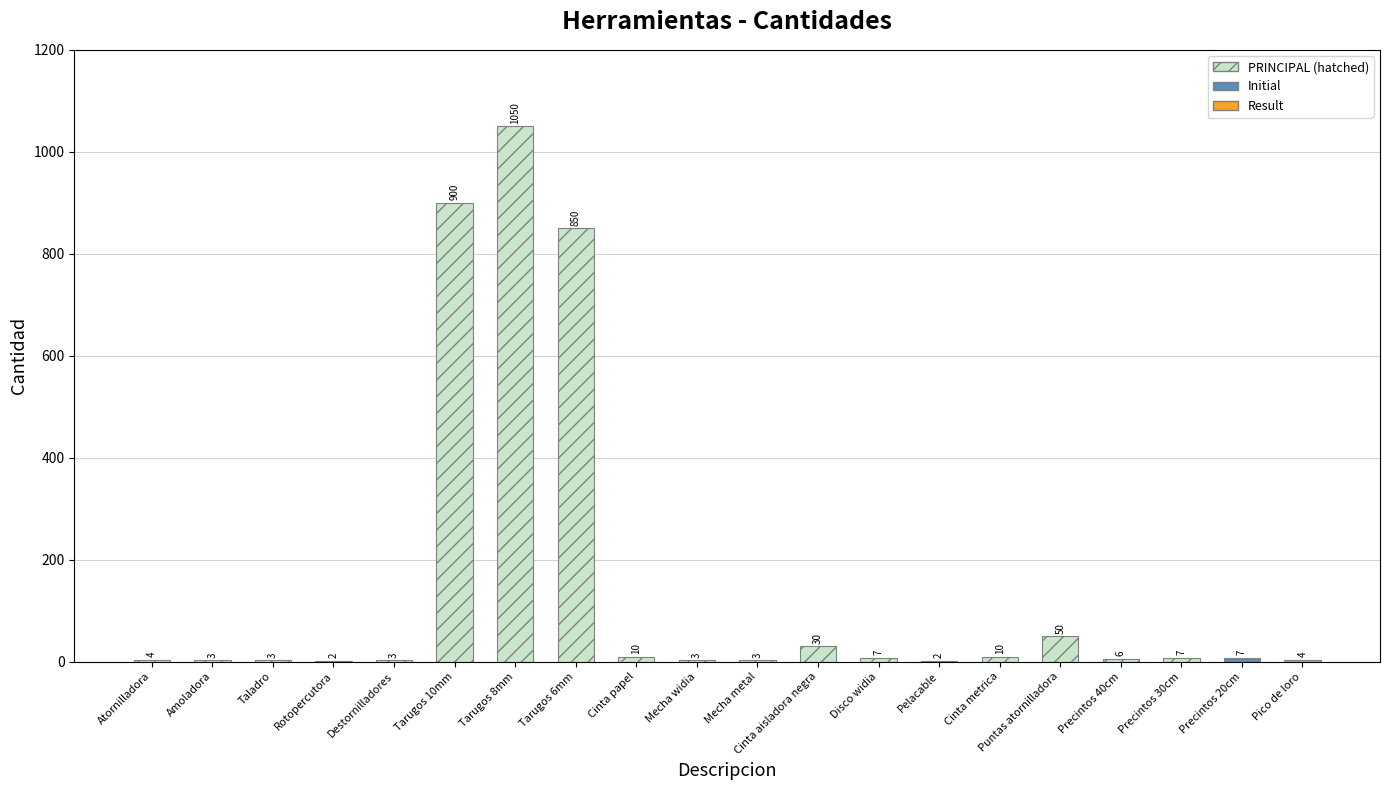

Reading left to right, list all the values displayed in this chart.

4	3	3	2	3	900	1050	850	10	3	3	30	7	2	10	50	6	7	7	4